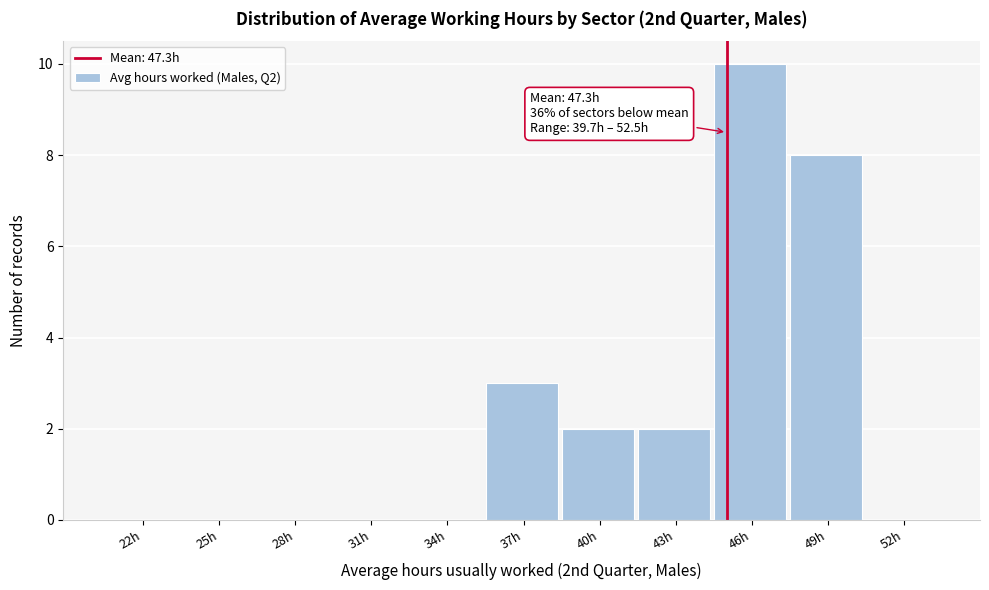

Reading right to left, list all the values displayed in this chart.

52h=0	49h=8	46h=10	43h=2	40h=2	37h=3	34h=0	31h=0	28h=0	25h=0	22h=0